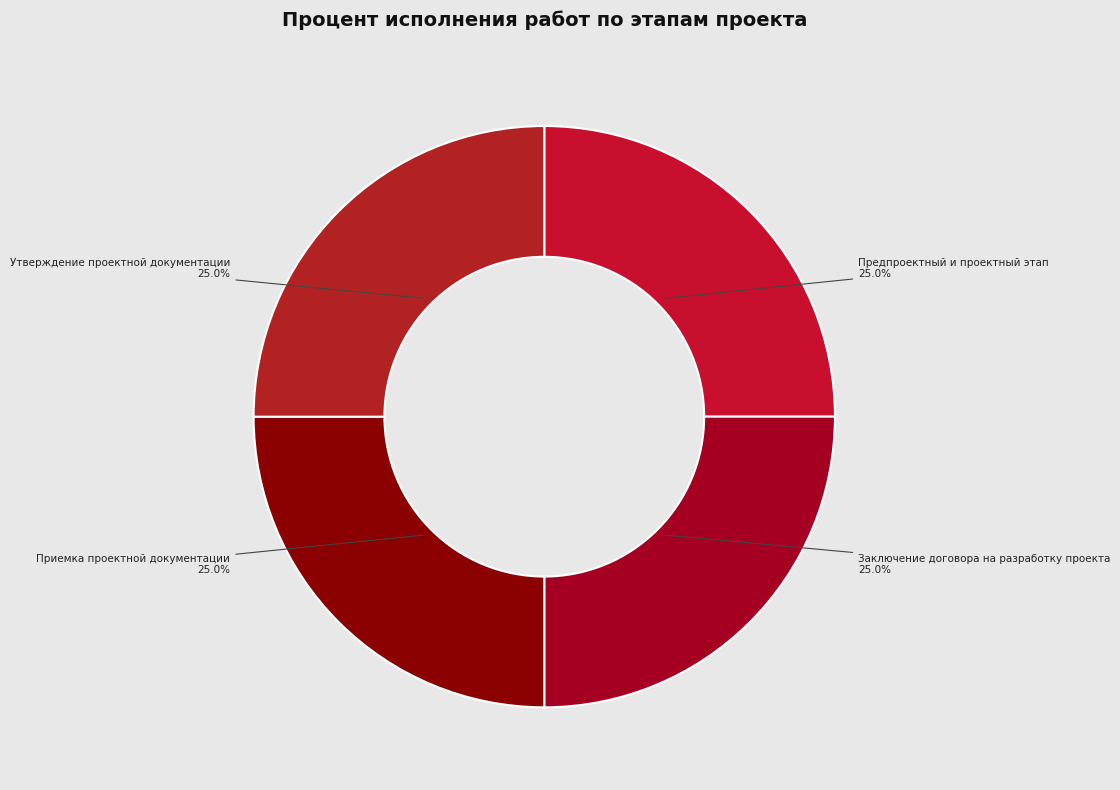

Count the number of slices in the pie.

4